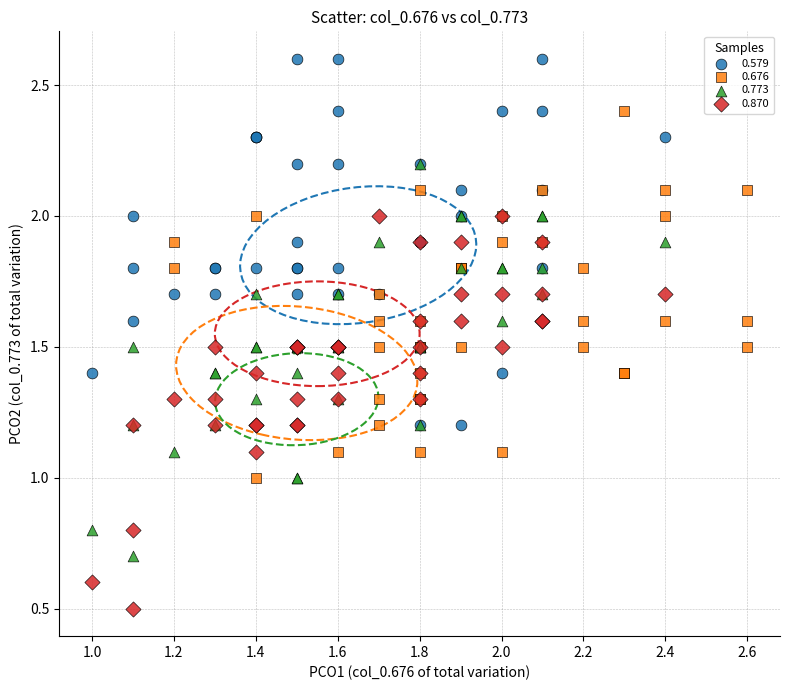

Which series contains the highest Y value?

0.579